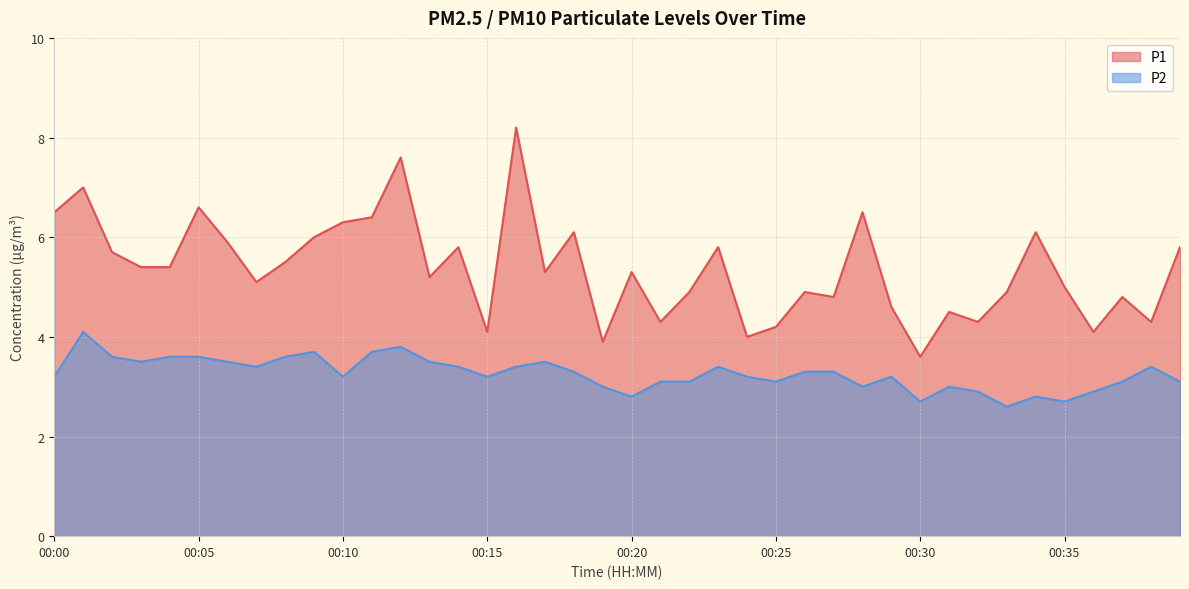

At how many categories does at least one series exceed 7?

2